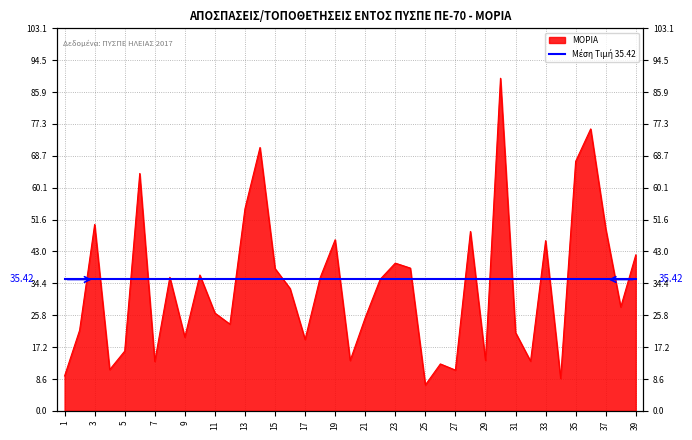

Reading left to right, what are all the values shown in this chart?

9.4	21.8	50.2	11.1	16.1	64.0	13.3	36.0	19.9	36.6	26.4	23.4	54.5	71.0	38.4	33.0	19.2	35.9	46.1	13.6	25.1	35.5	39.8	38.5	7.0	12.7	11.0	48.4	13.6	89.7	21.1	13.4	45.9	8.8	67.2	76.0	49.1	28.0	42.0